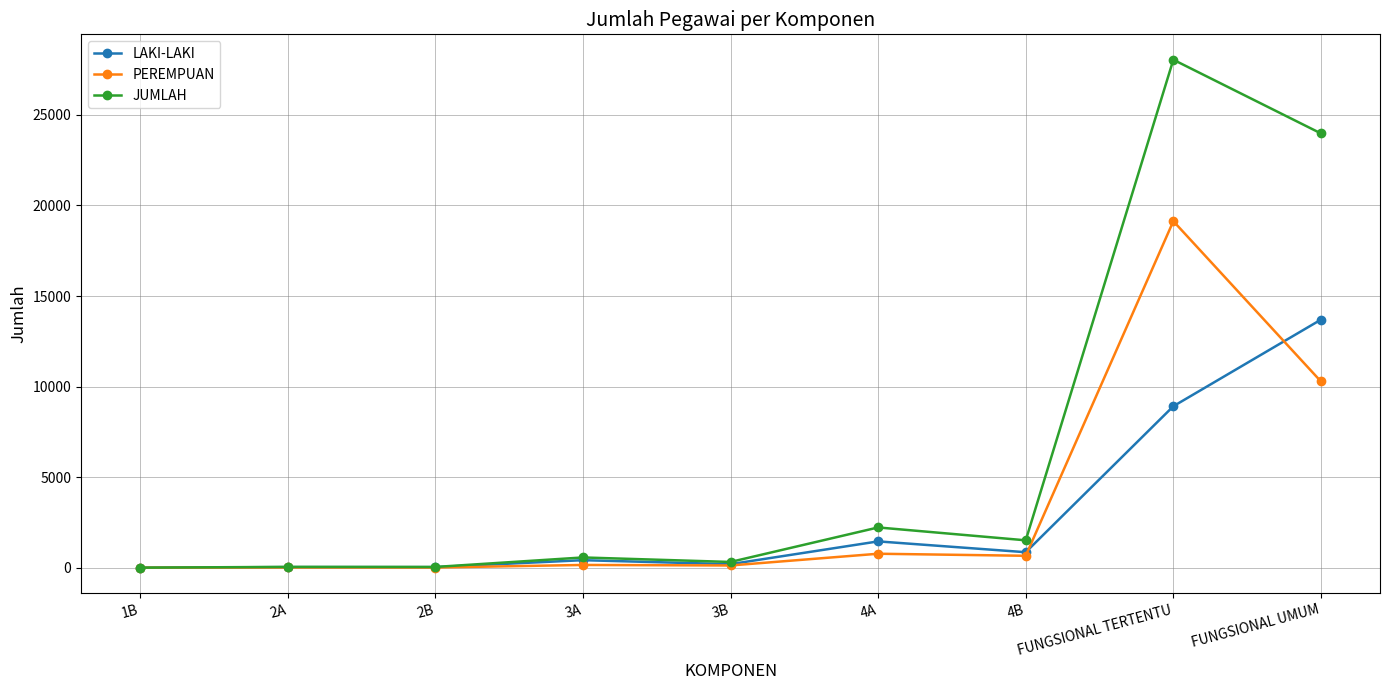

Which label corresponds to the largest value in the chart?

FUNGSIONAL TERTENTU